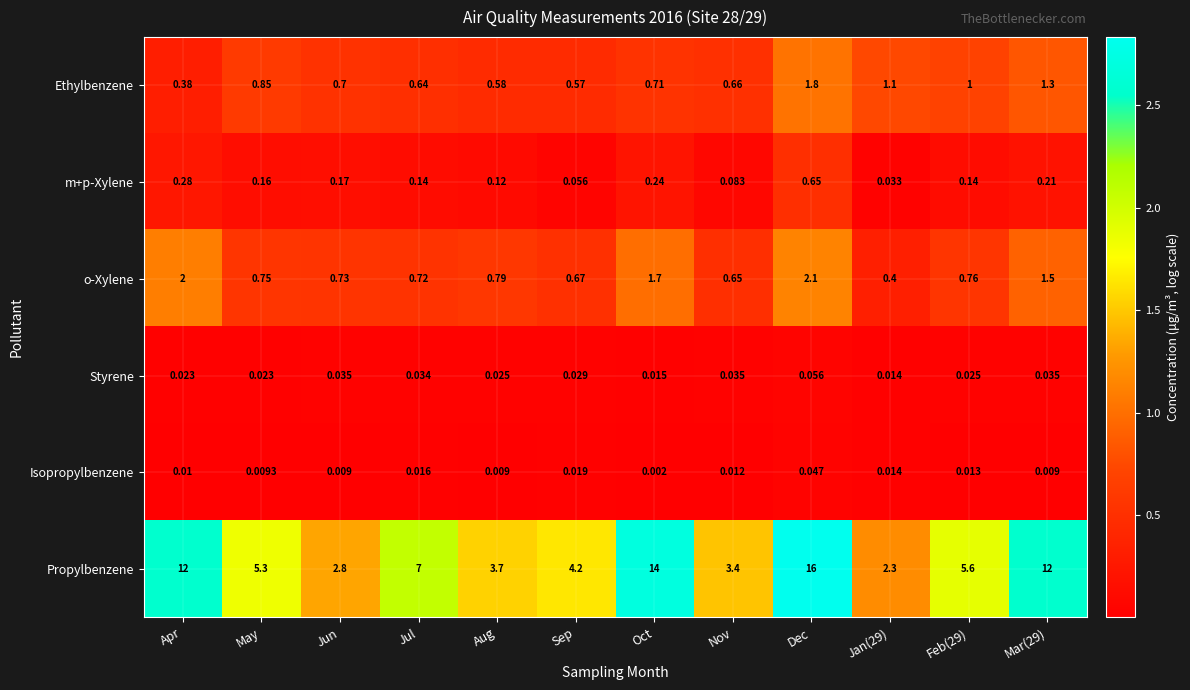

Which series has the largest total across all categories?

Propylbenzene